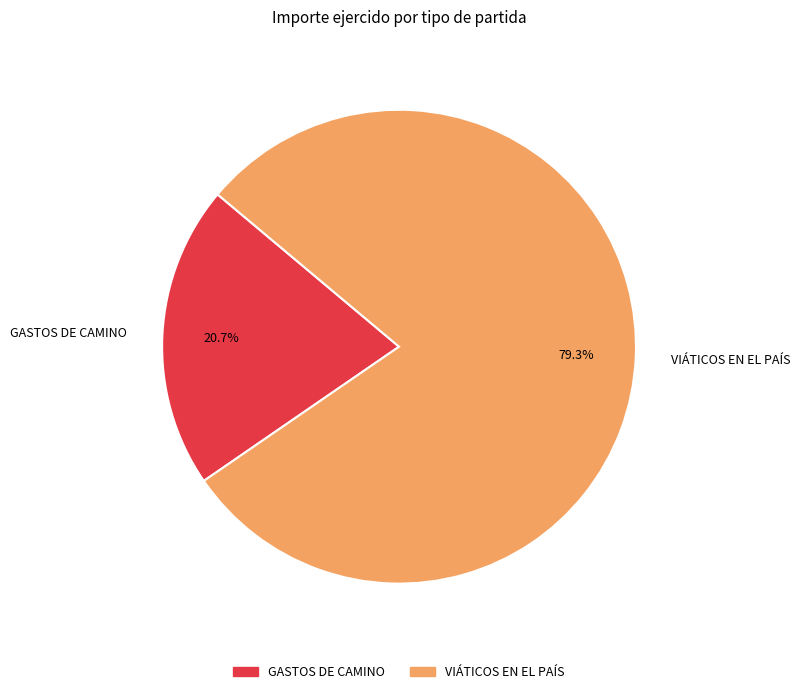

Combined, what portion of the pie is VIÁTICOS EN EL PAÍS and GASTOS DE CAMINO?

100.0%